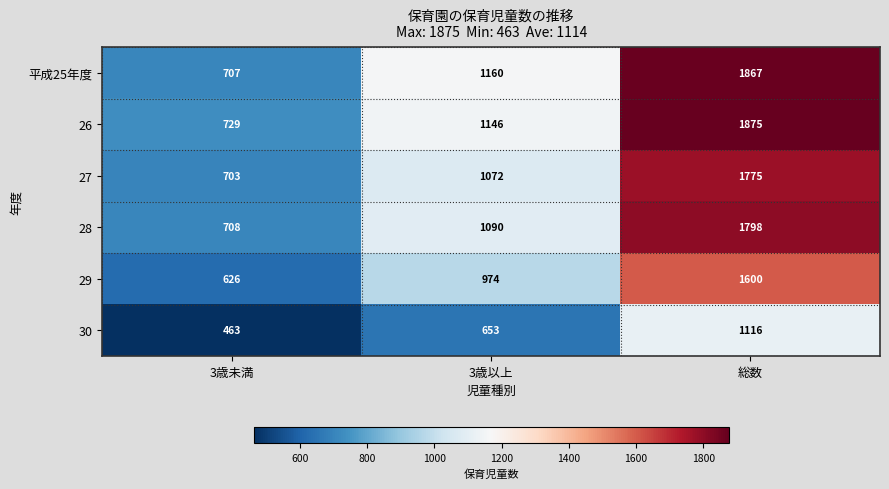

True or false: 28 has a value of 1830 at 3歳以上.

False